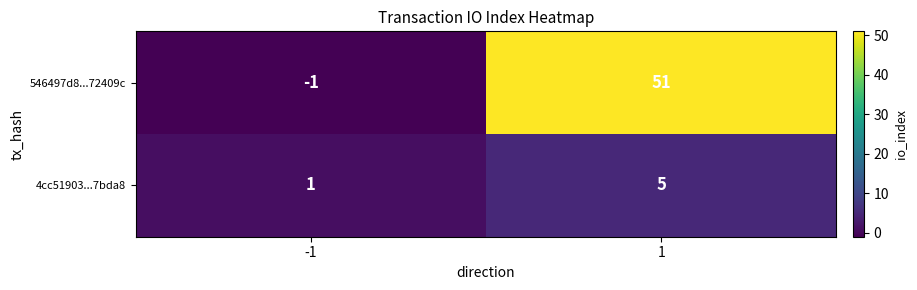

Reading left to right, extract all data points from this chart.

546497d8...72409c: -1	51
4cc51903...7bda8: 1	5